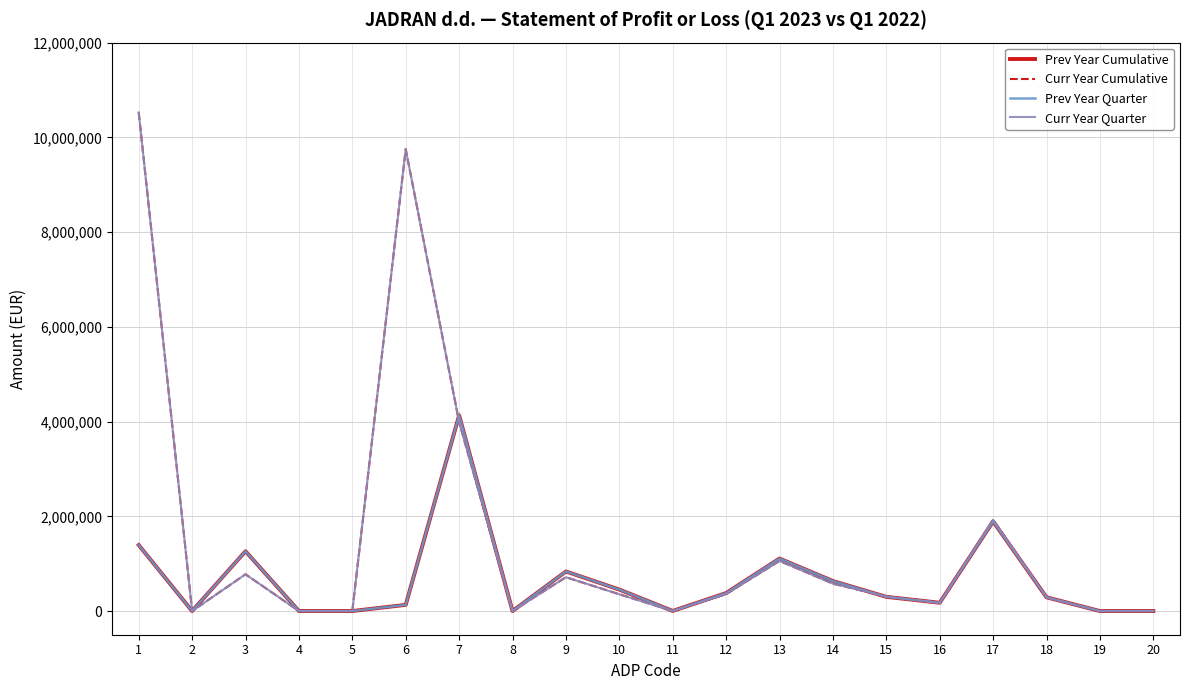

Does the chart display data point markers on the line(s)?

No